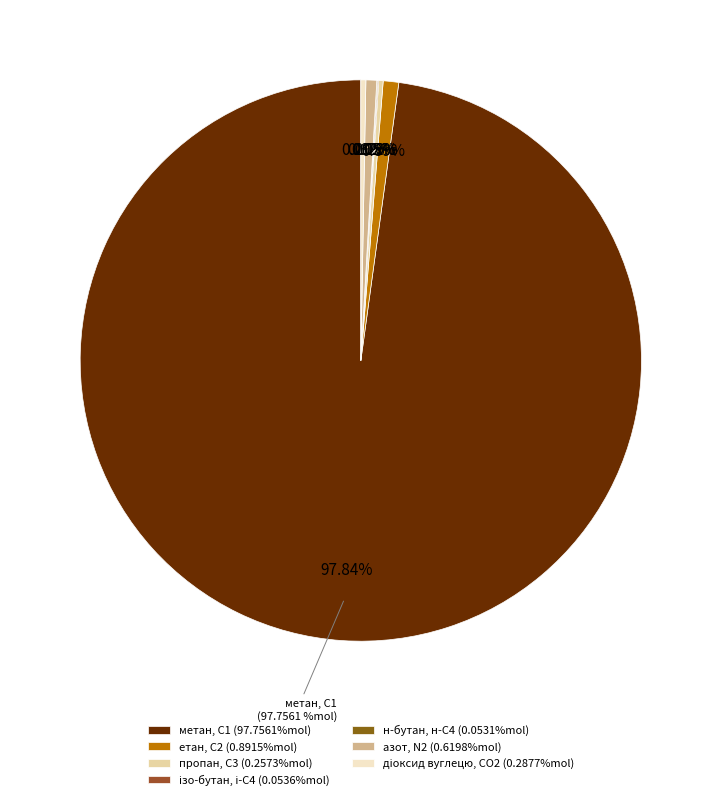

Between діоксид вуглецю, CО2 and пропан, С3, which is larger?

діоксид вуглецю, CО2